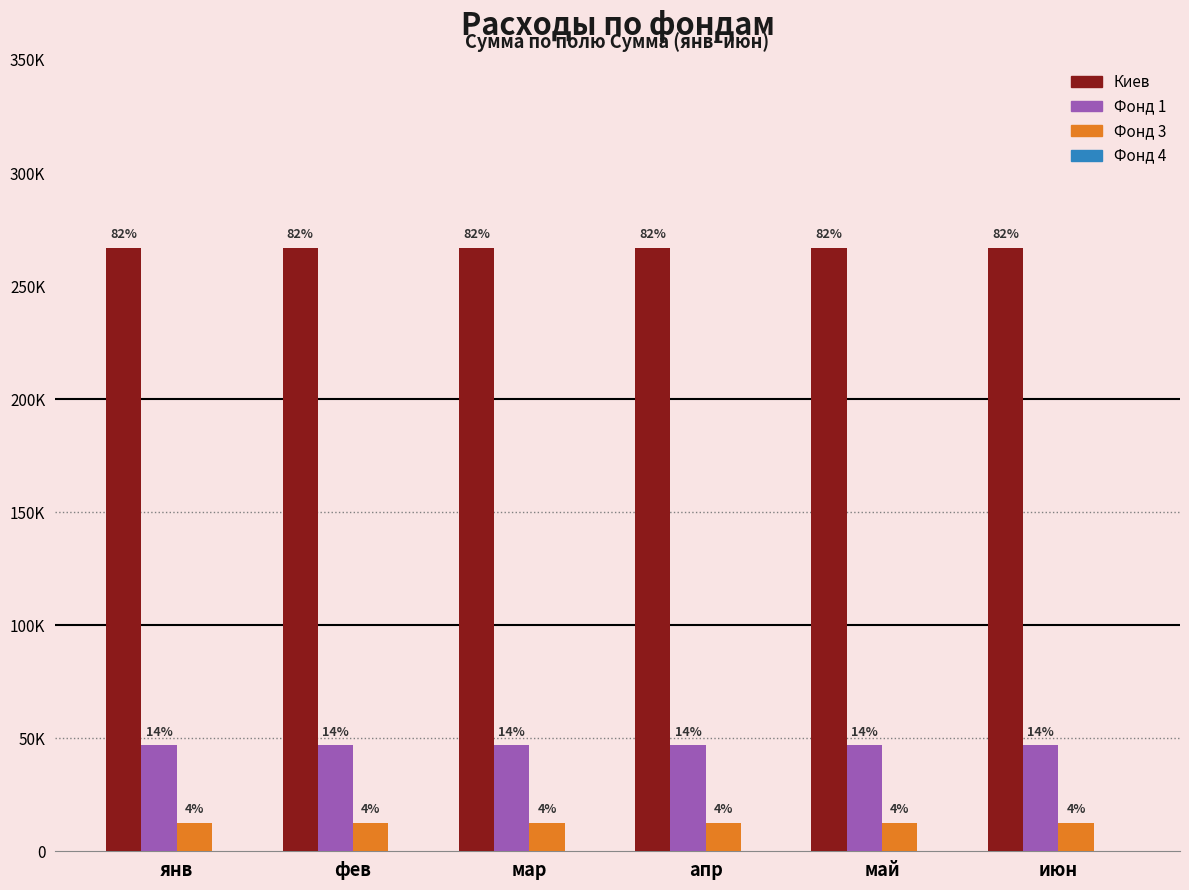

Which category has the lowest value in the Киев series?

янв